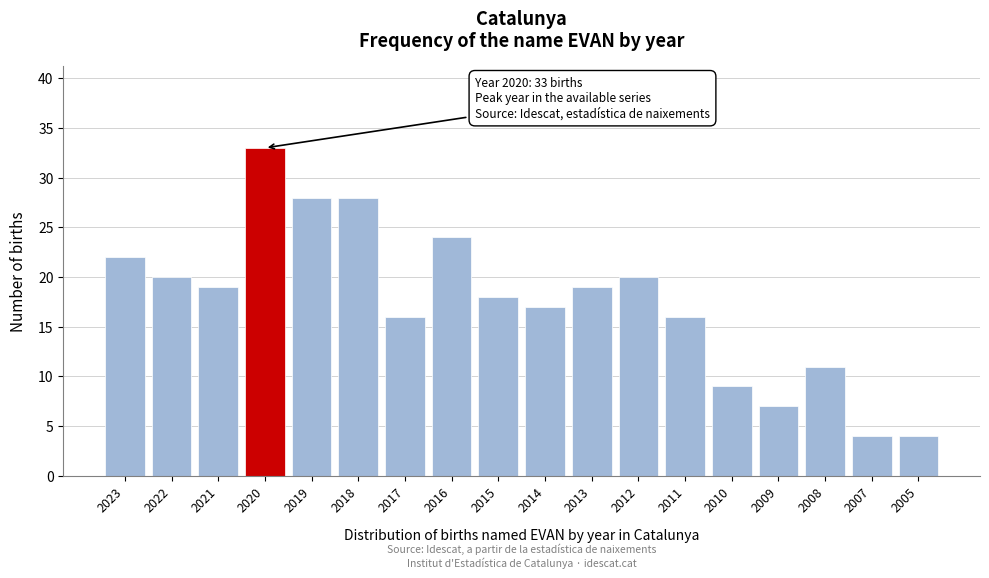

Reading left to right, extract all data points from this chart.

22	20	19	33	28	28	16	24	18	17	19	20	16	9	7	11	4	4